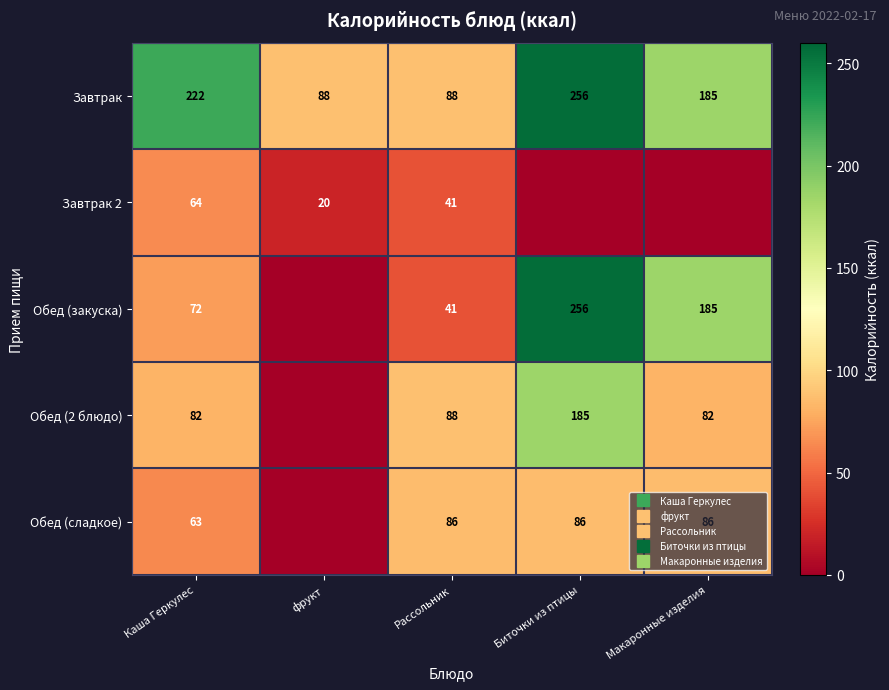

What is the total value across all series at Рассольник?

344